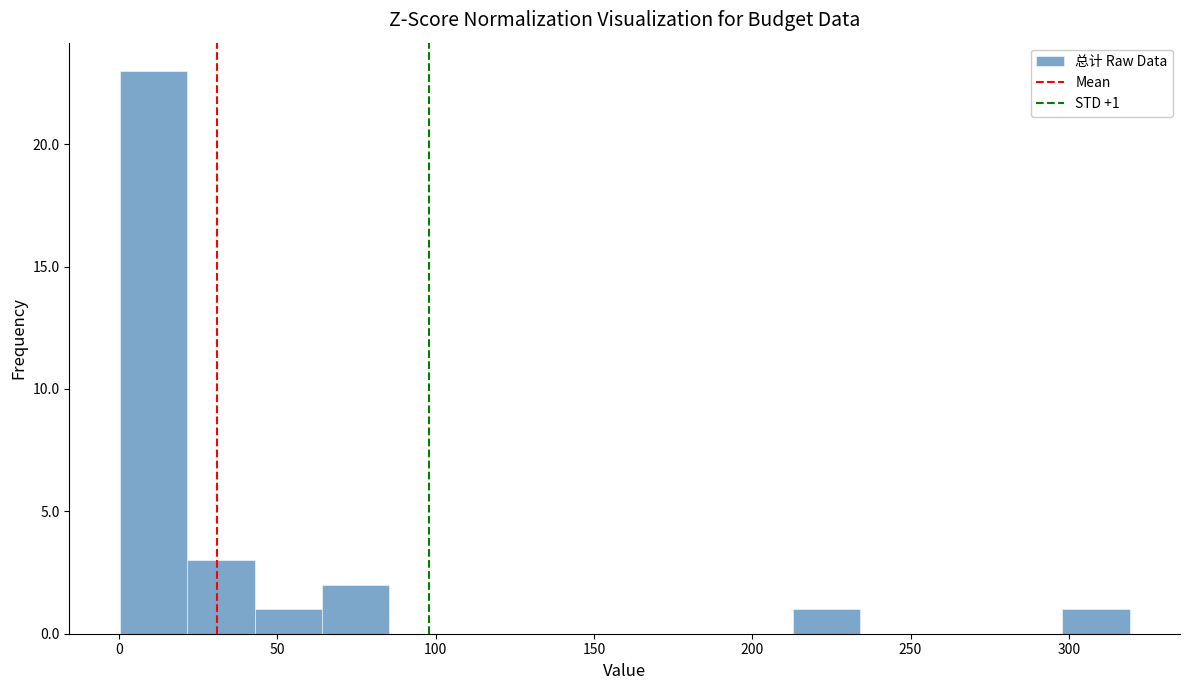

Which range on the x-axis has the tallest bar?

0 to 20